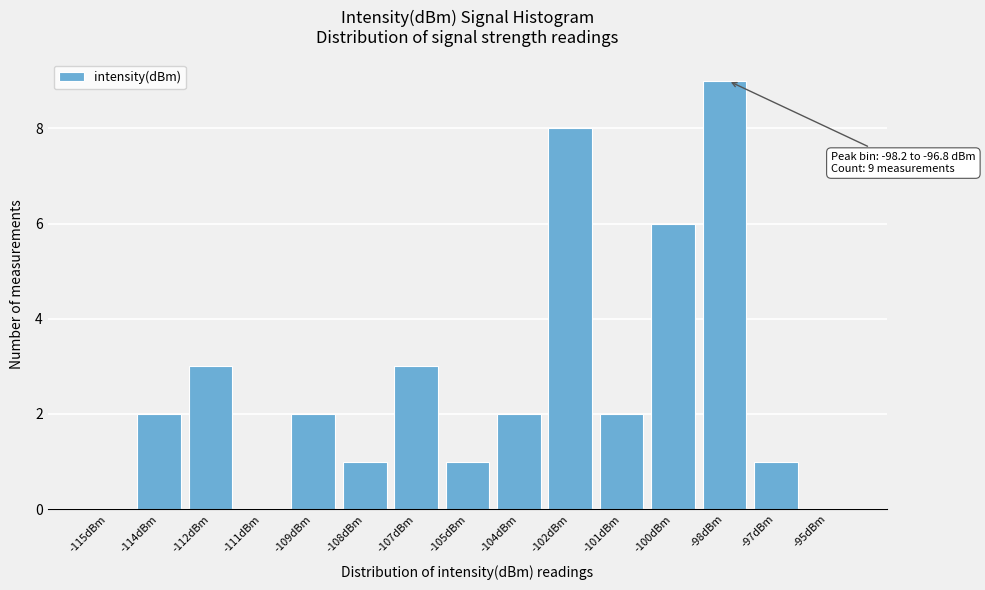

Reading left to right, transcribe all the data shown in this chart.

-115dBm=0	-114dBm=2	-112dBm=3	-111dBm=0	-109dBm=2	-108dBm=1	-107dBm=3	-105dBm=1	-104dBm=2	-102dBm=8	-101dBm=2	-100dBm=6	-98dBm=9	-97dBm=1	-95dBm=0